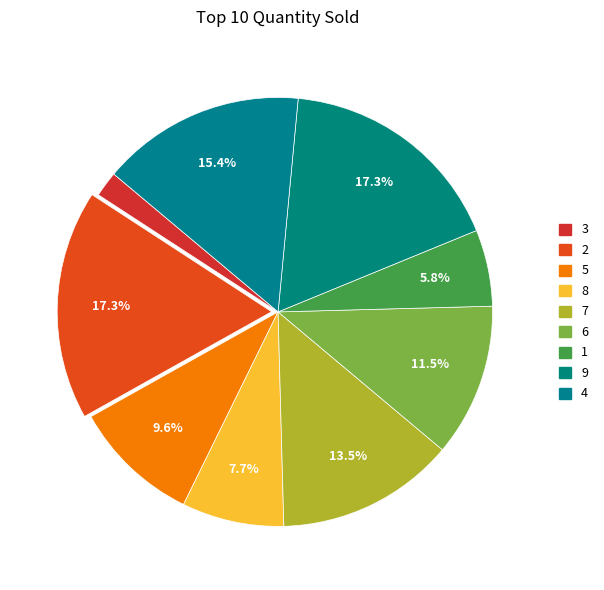

How many slices are in this pie chart?

9